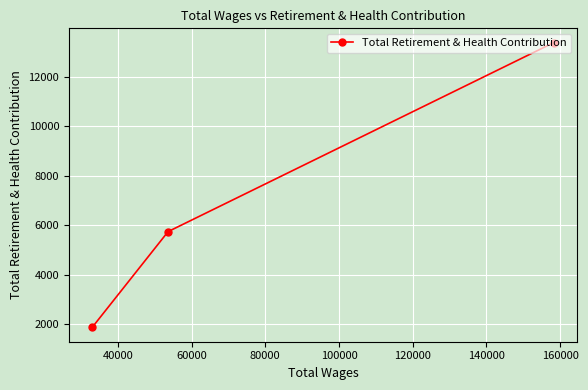

Is this an area chart (filled region under the line)?

No